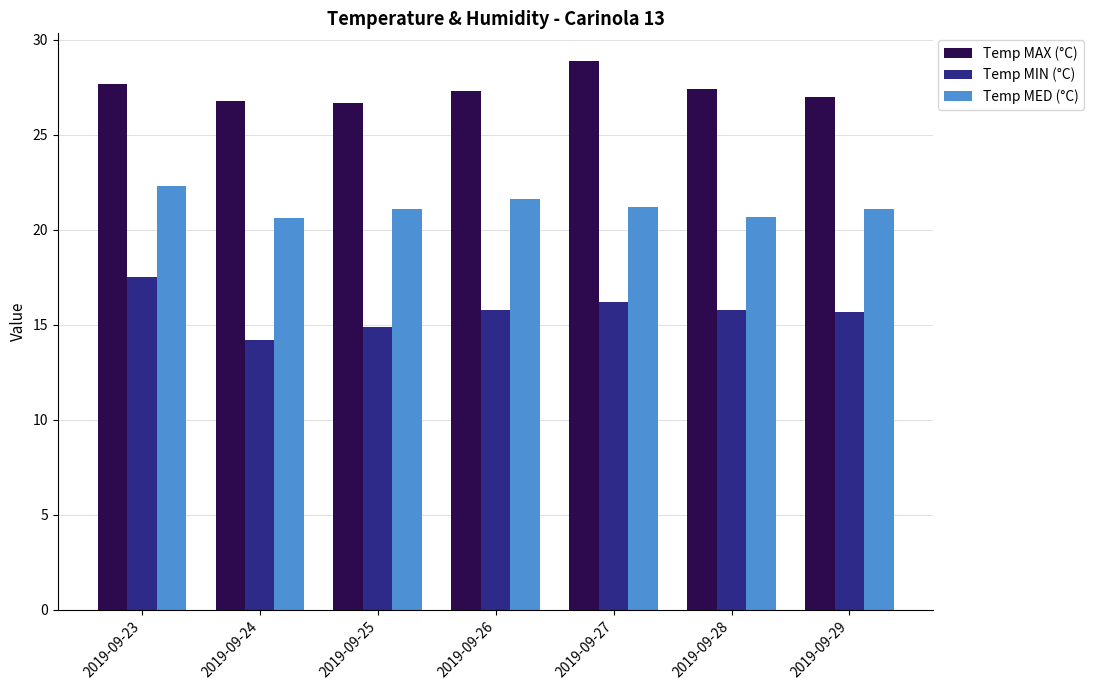

Which series has the largest total across all categories?

Temp MAX (°C)